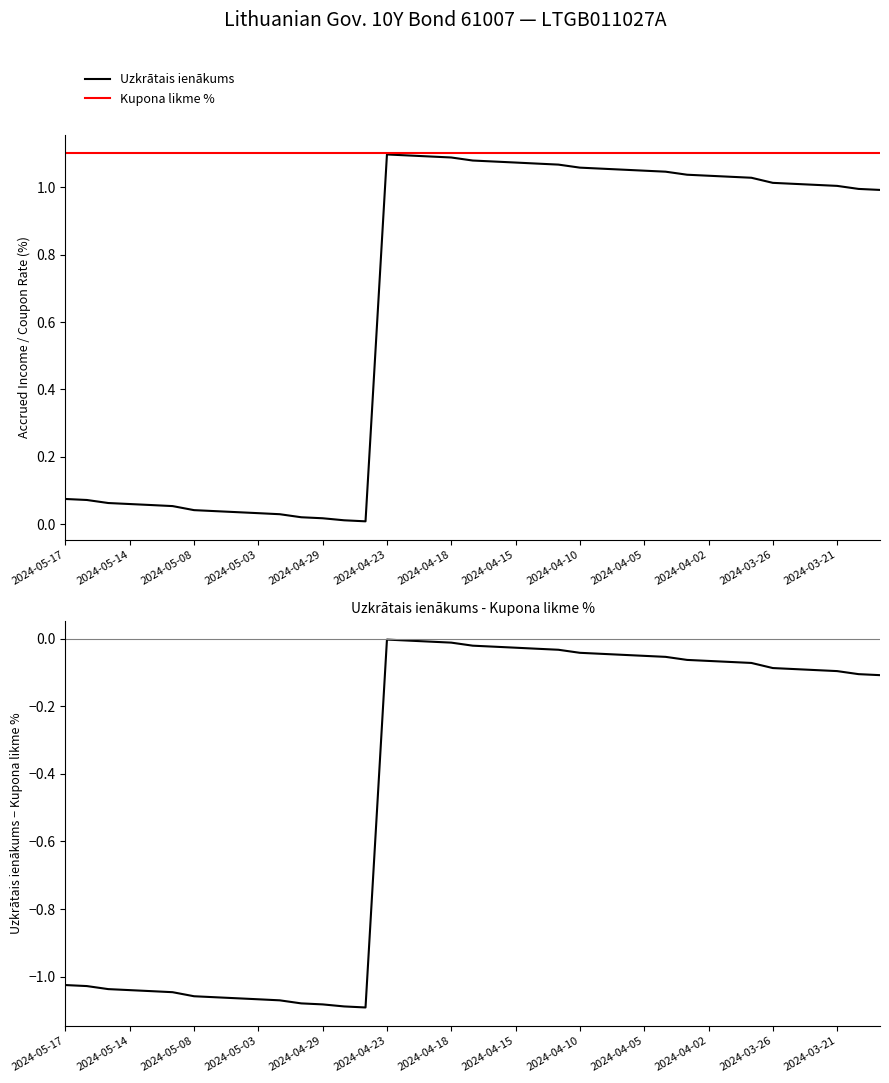

Rank the series by their maximum value, from highest to lowest.

Kupona likme %, Uzkrātais ienākums, Uzkrātais ienākums - Kupona likme %